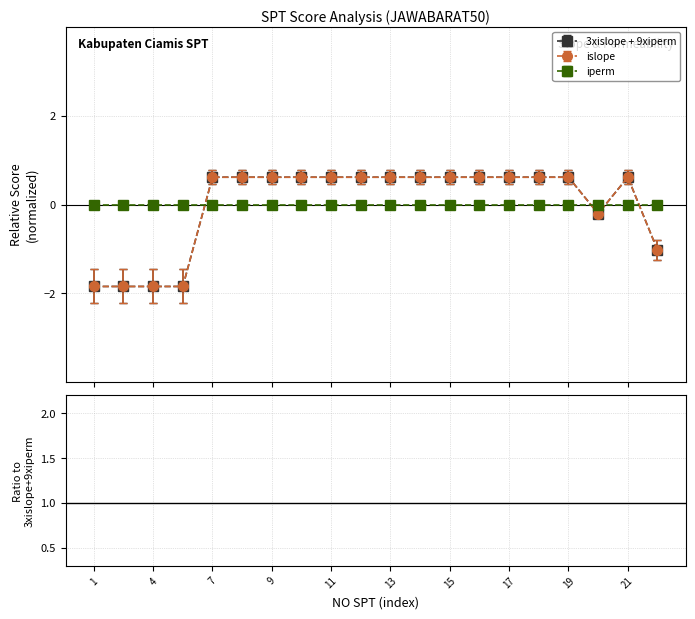

At which category does islope reach its first local peak?

21